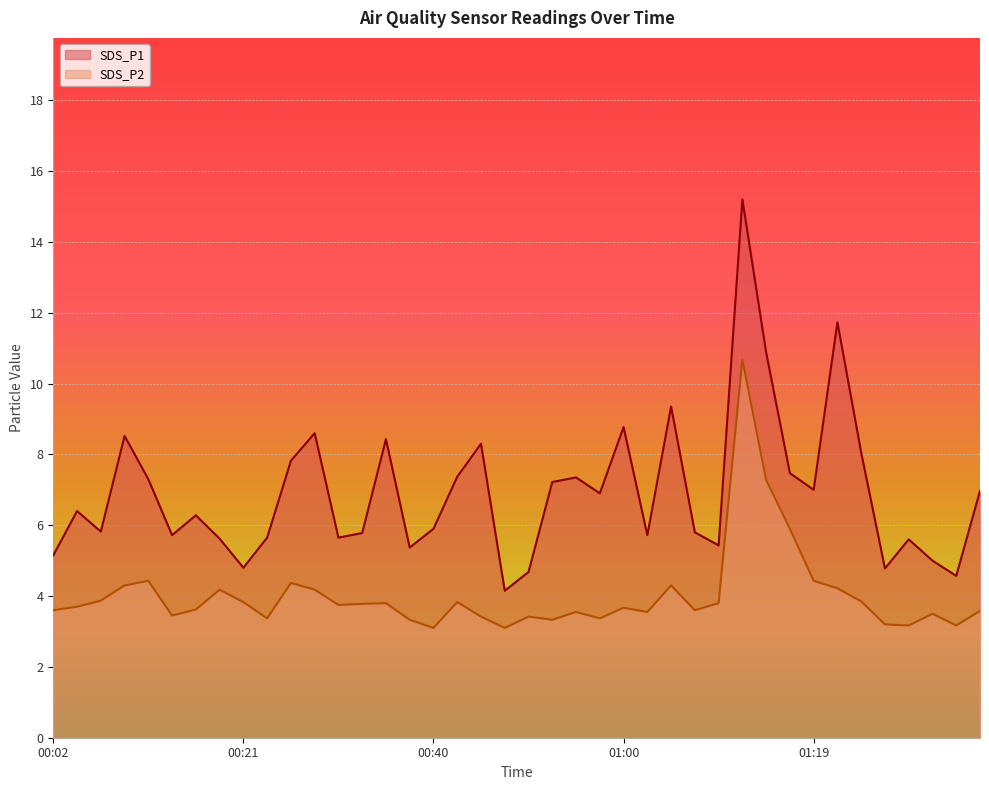

Does the chart display data point markers on the line(s)?

No